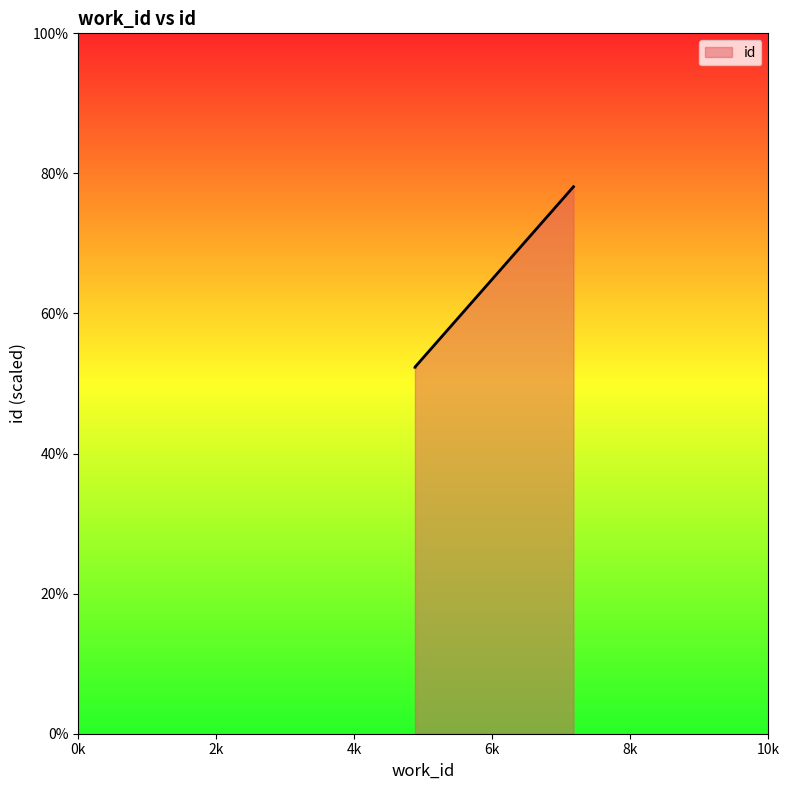

Reading left to right, list all the values displayed in this chart.

52.3	52.3	78.1